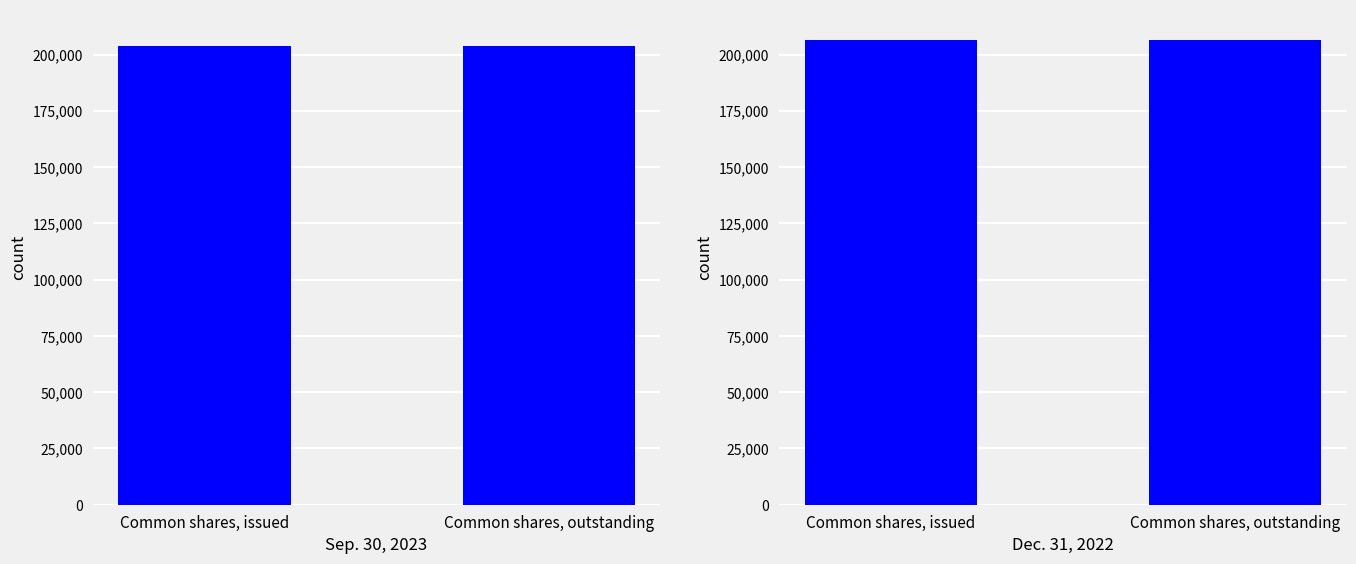

What is the minimum value for Sep. 30, 2023?

203888